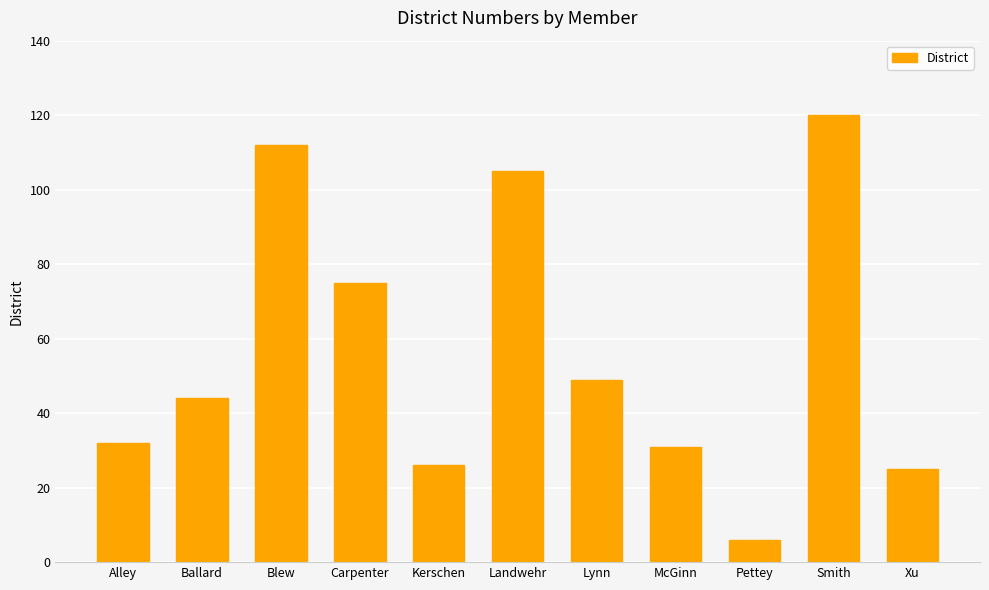

The chart shows a value of 25 at Xu. True or false?

True